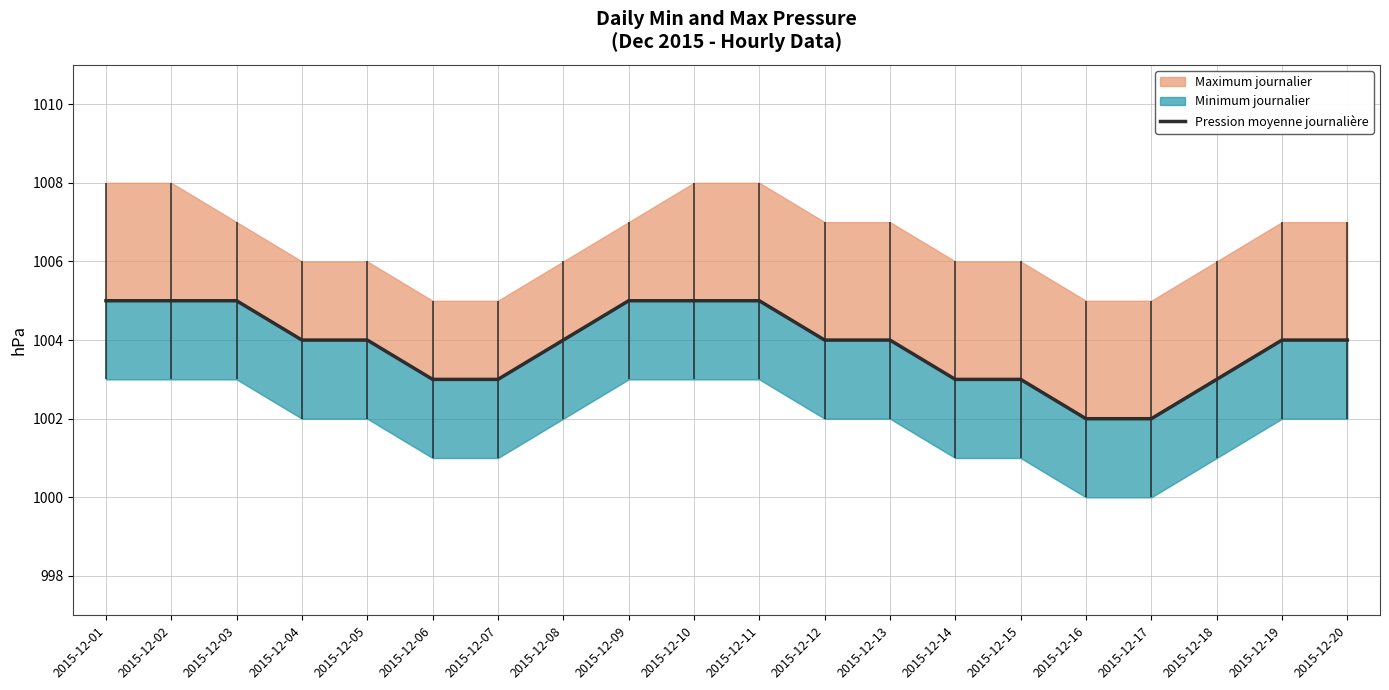

Which has a higher value, 2015-12-12 or 2015-12-15?

2015-12-12